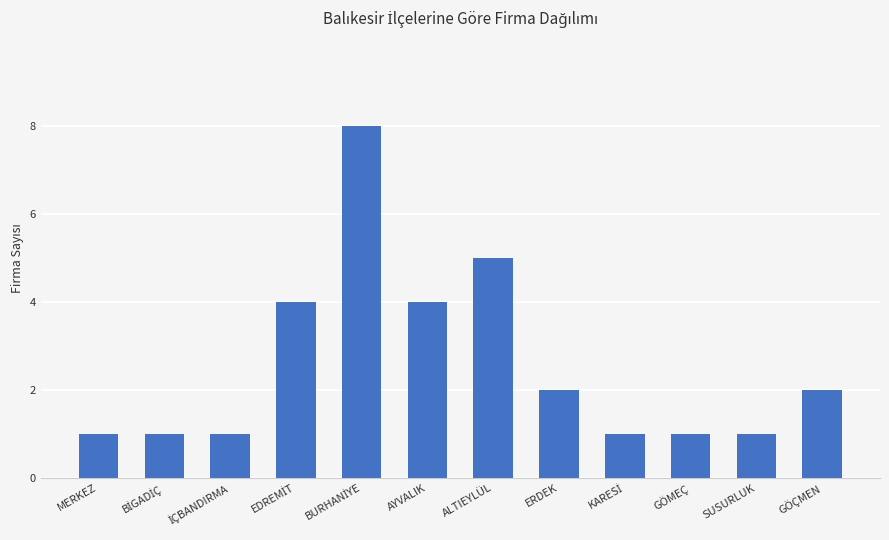

Which has a higher value, SUSURLUK or ERDEK?

ERDEK